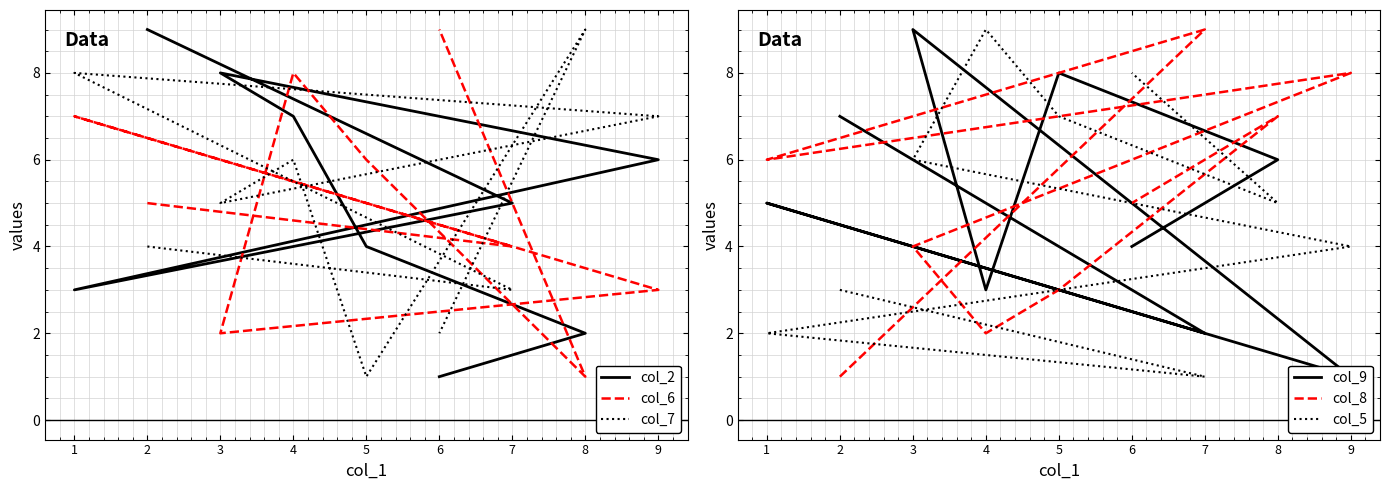

Which category has the highest value in the col_7 series?

8